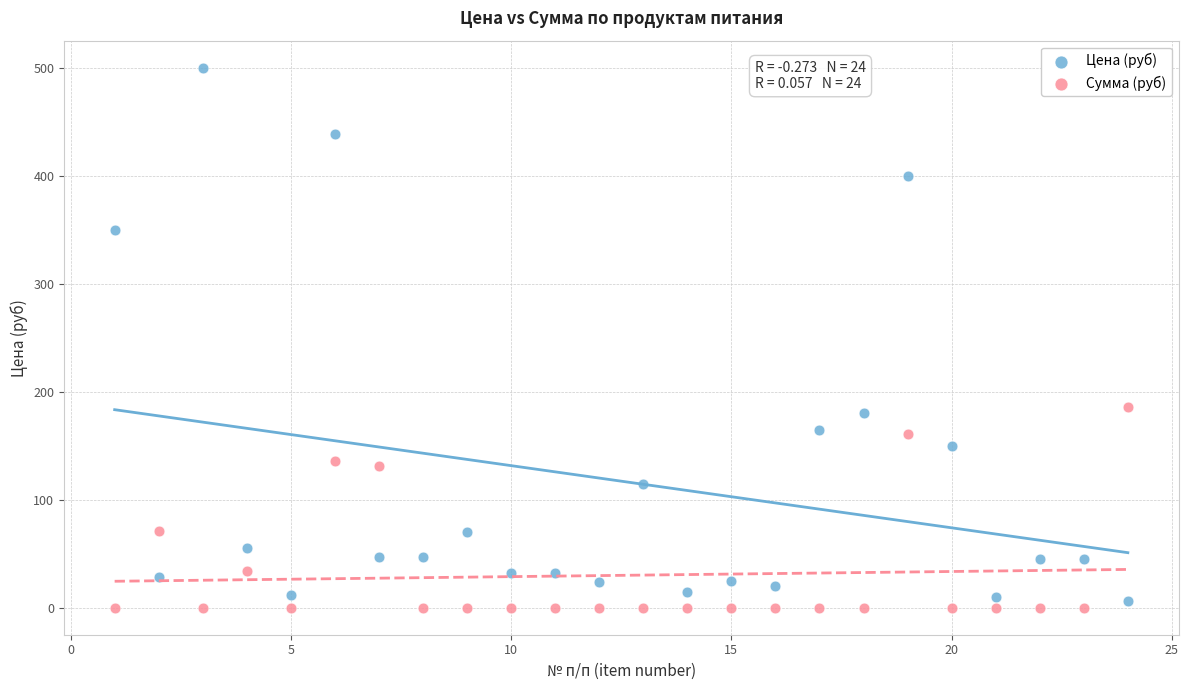

Which series has the widest spread of Y values?

Цена (руб)